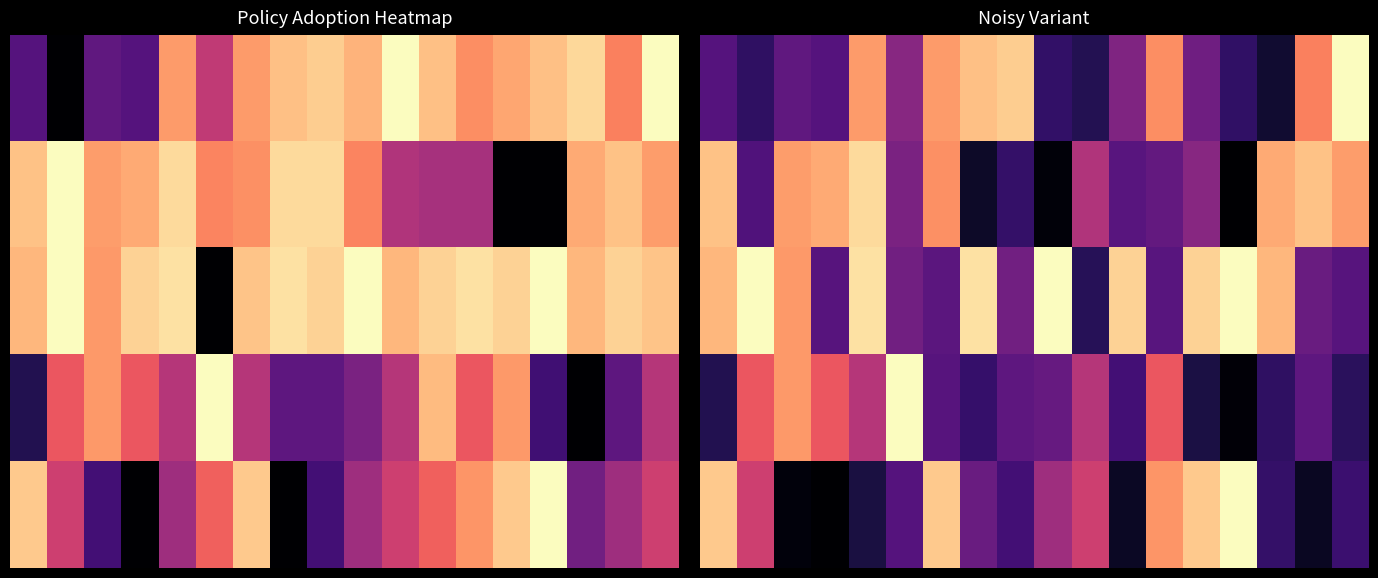

Which category has the highest value across all series?

17